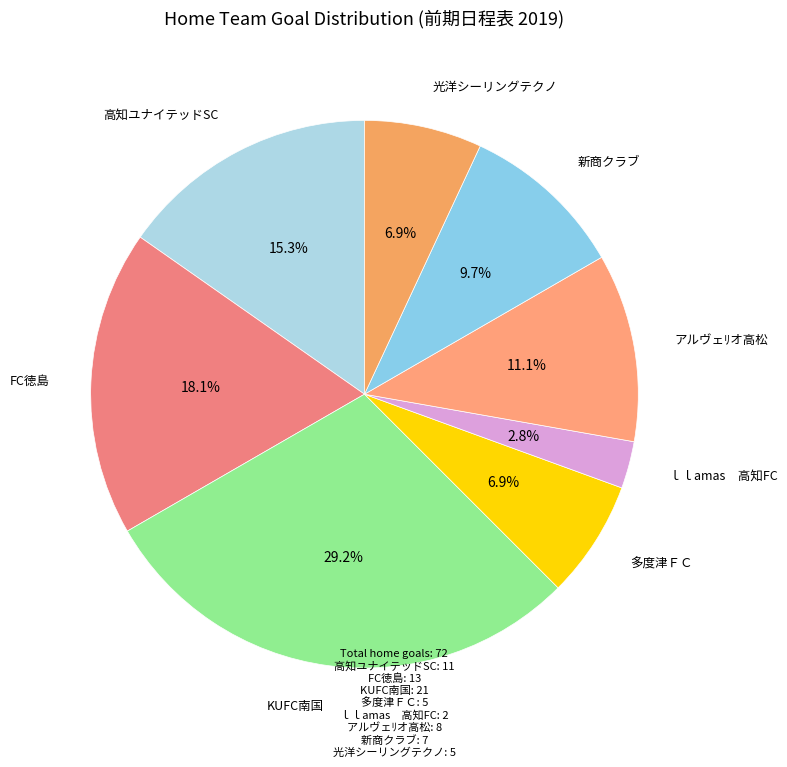

Between アルヴェﾘオ高松 and 高知ユナイテッドSC, which is larger?

高知ユナイテッドSC